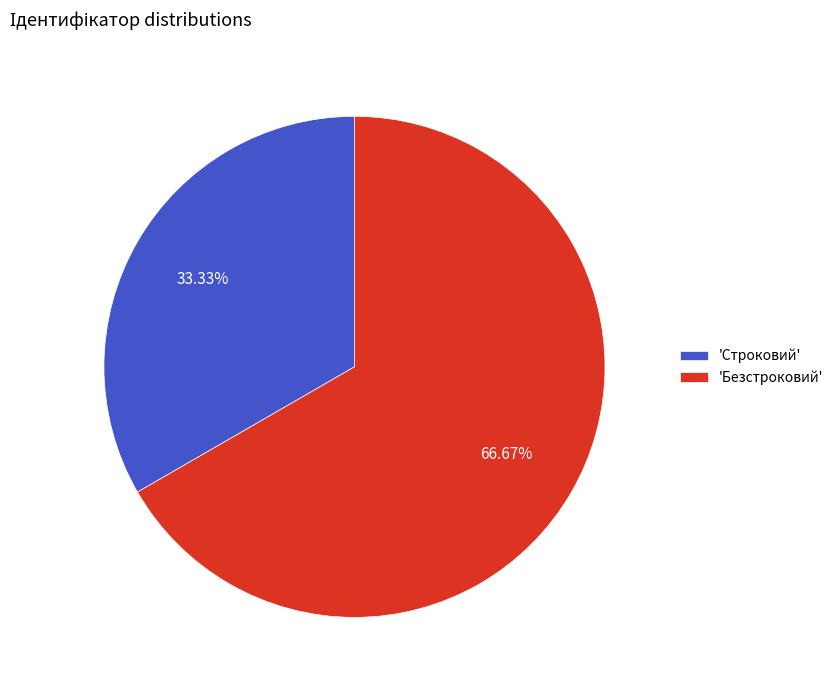

Is the sum of 'Безстроковий' and 'Строковий' greater than half?

Yes